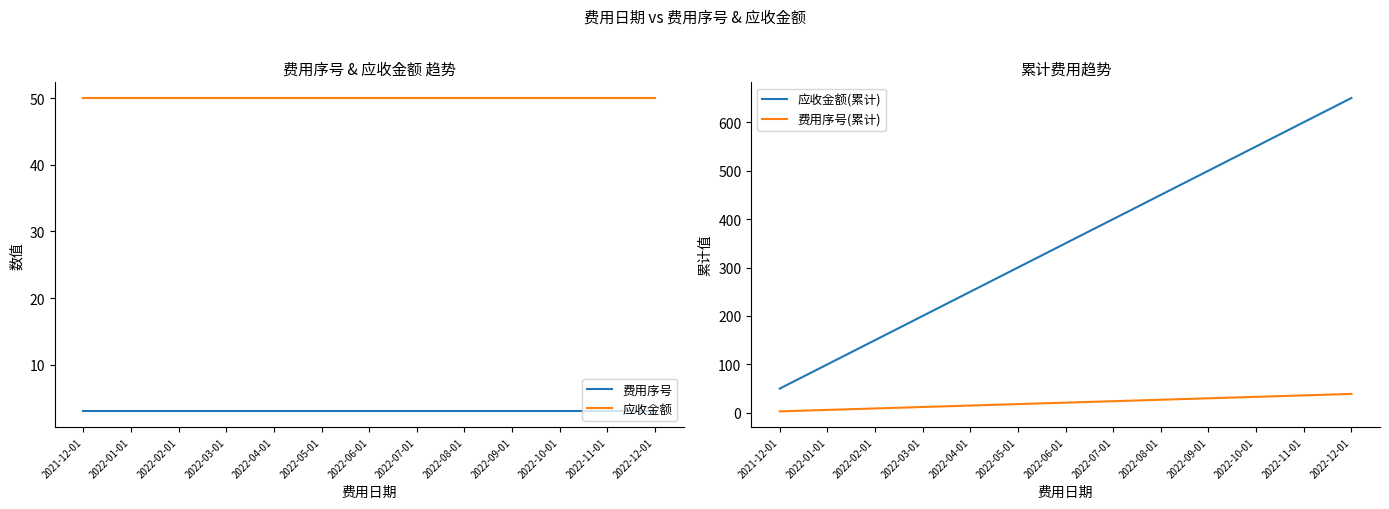

The value of 应收金额 at 2022-11-01 is 50. True or false?

True